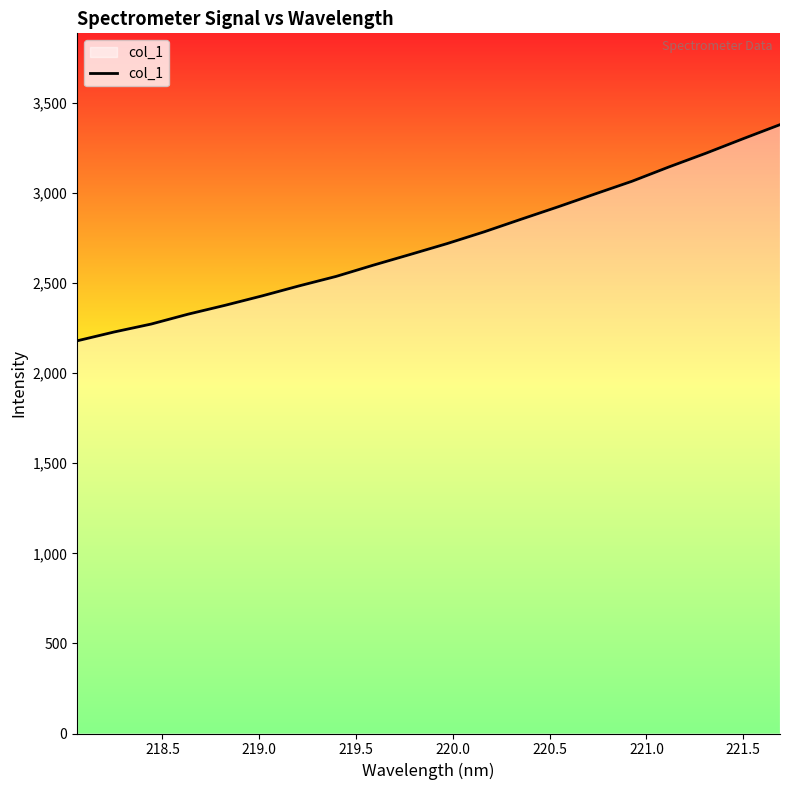

What is the minimum value shown in the chart?

2179.5